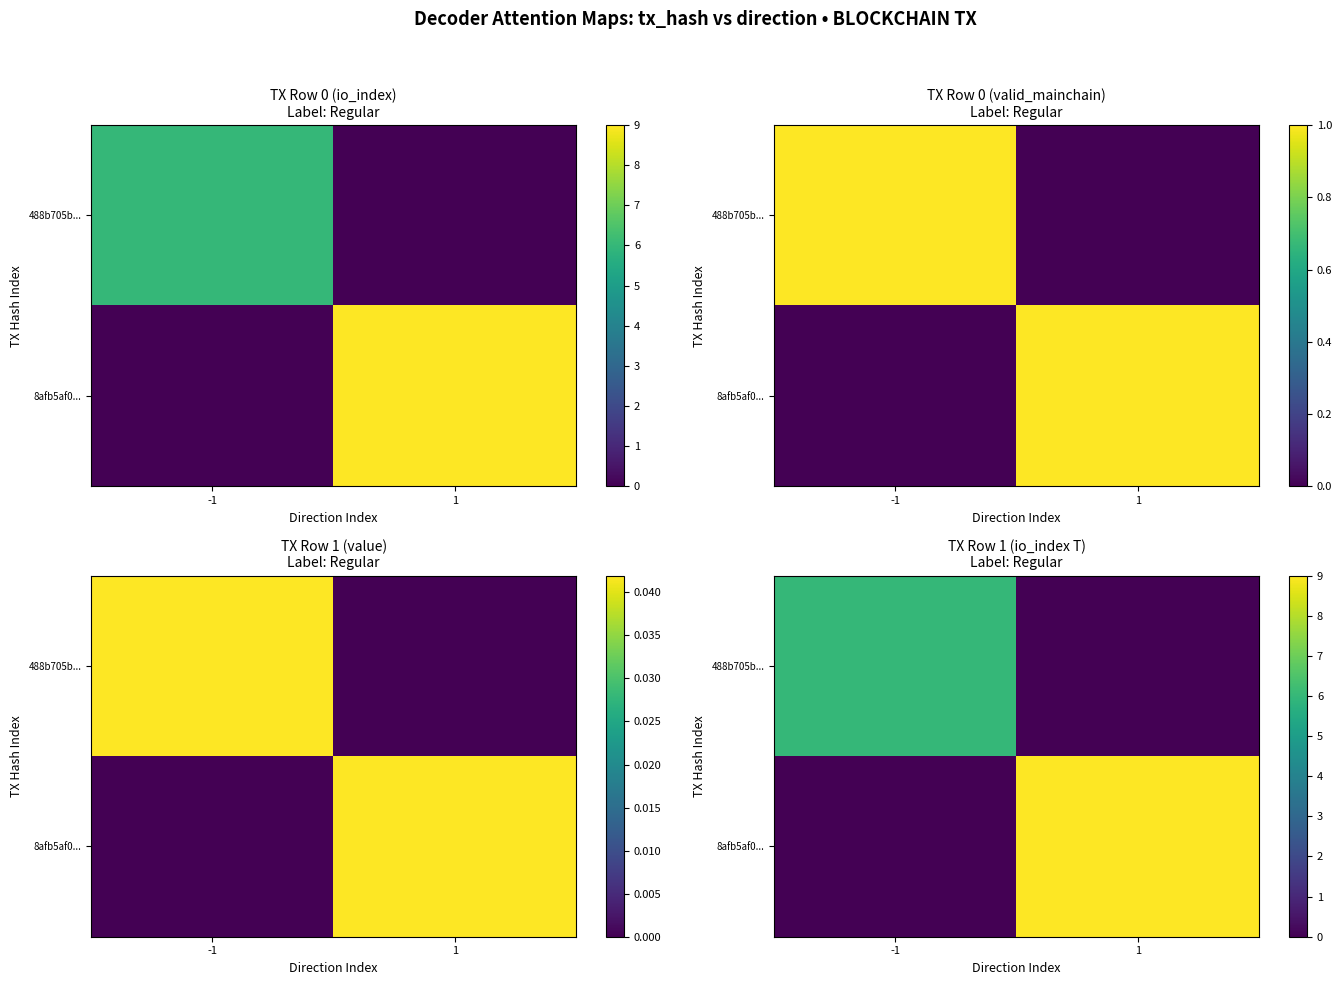

List the series in order of their peak value, lowest first.

488b705b..., 8afb5af0...